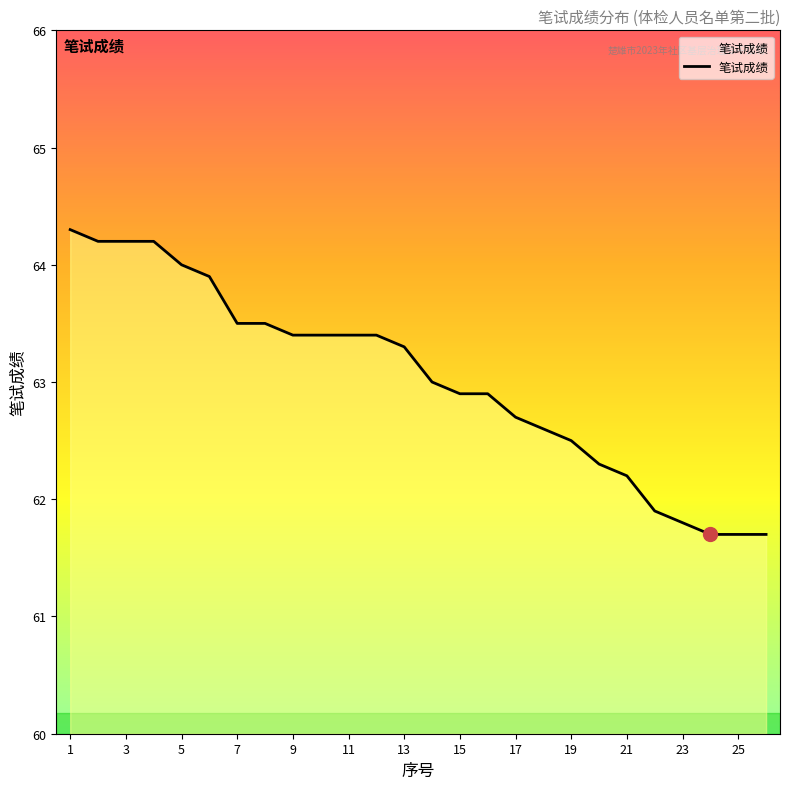

What is the smallest value displayed?

61.7